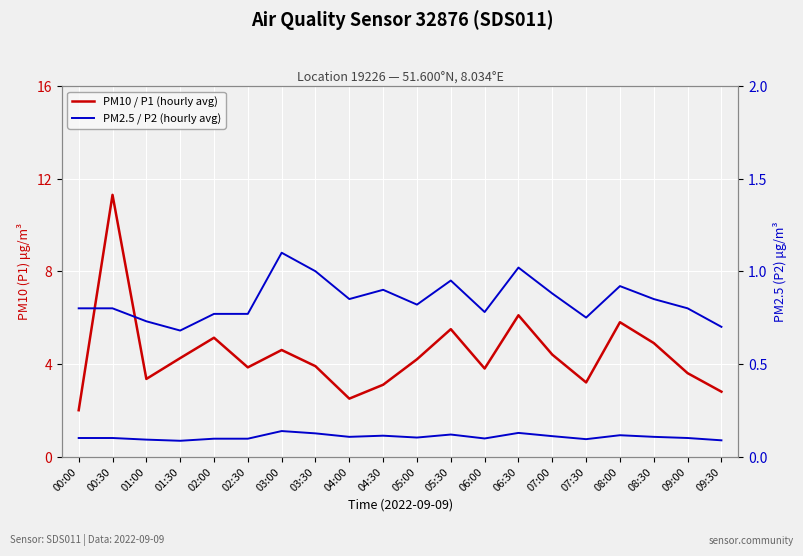

Rank the series at 06:00 from highest to lowest value.

PM10 / P1 (hourly avg), PM2.5 / P2 (hourly avg)